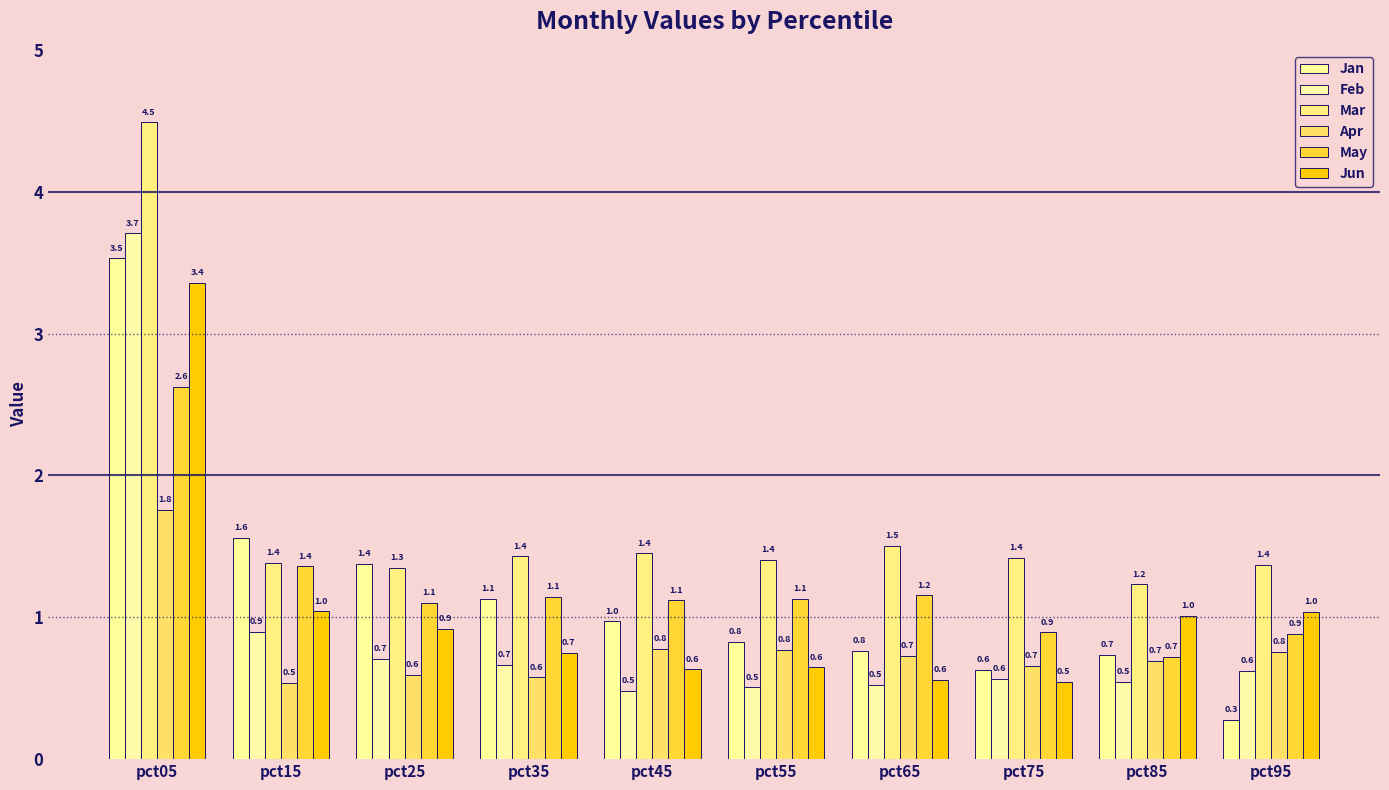

Reading right to left, list all the values displayed in this chart.

Jan: 0.3	0.7	0.6	0.8	0.8	1.0	1.1	1.4	1.6	3.5
Feb: 0.6	0.5	0.6	0.5	0.5	0.5	0.7	0.7	0.9	3.7
Mar: 1.4	1.2	1.4	1.5	1.4	1.4	1.4	1.3	1.4	4.5
Apr: 0.8	0.7	0.7	0.7	0.8	0.8	0.6	0.6	0.5	1.8
May: 0.9	0.7	0.9	1.2	1.1	1.1	1.1	1.1	1.4	2.6
Jun: 1.0	1.0	0.5	0.6	0.6	0.6	0.7	0.9	1.0	3.4